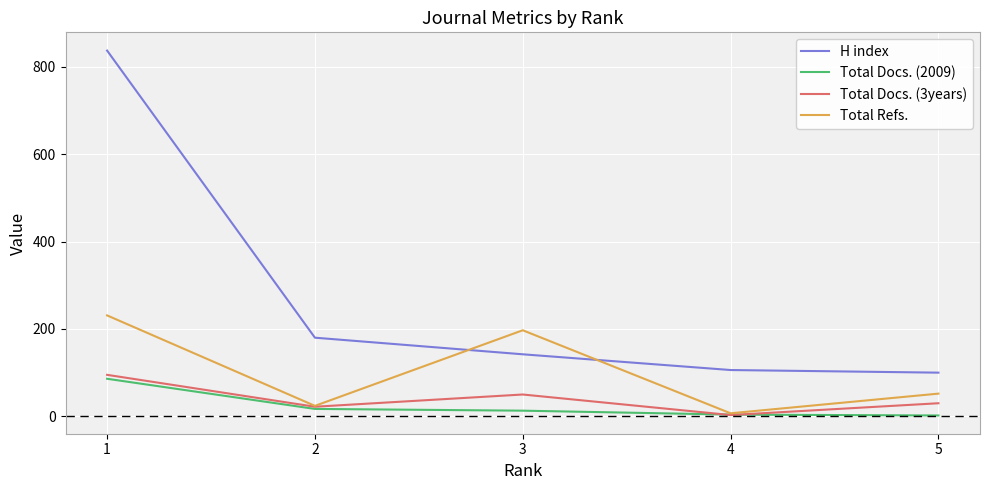

Which category has the highest value across all series?

1